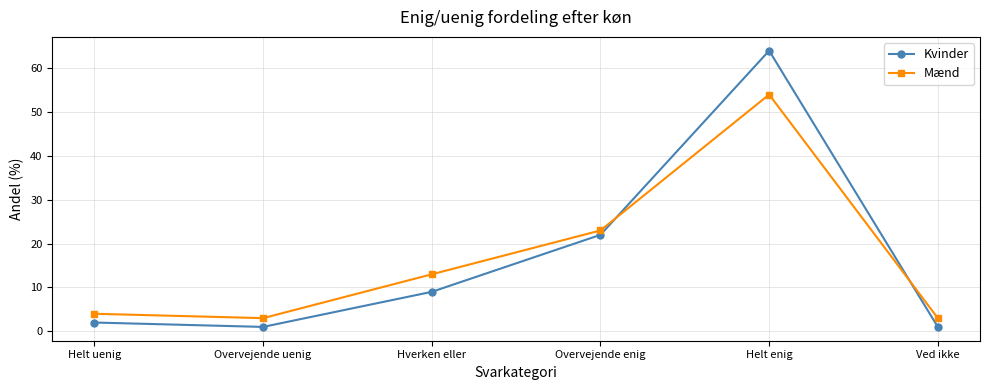

Does the chart display data point markers on the line(s)?

Yes